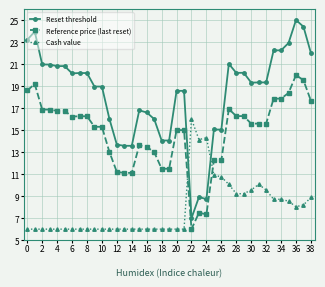

What is the maximum value for Reset threshold?

25.0